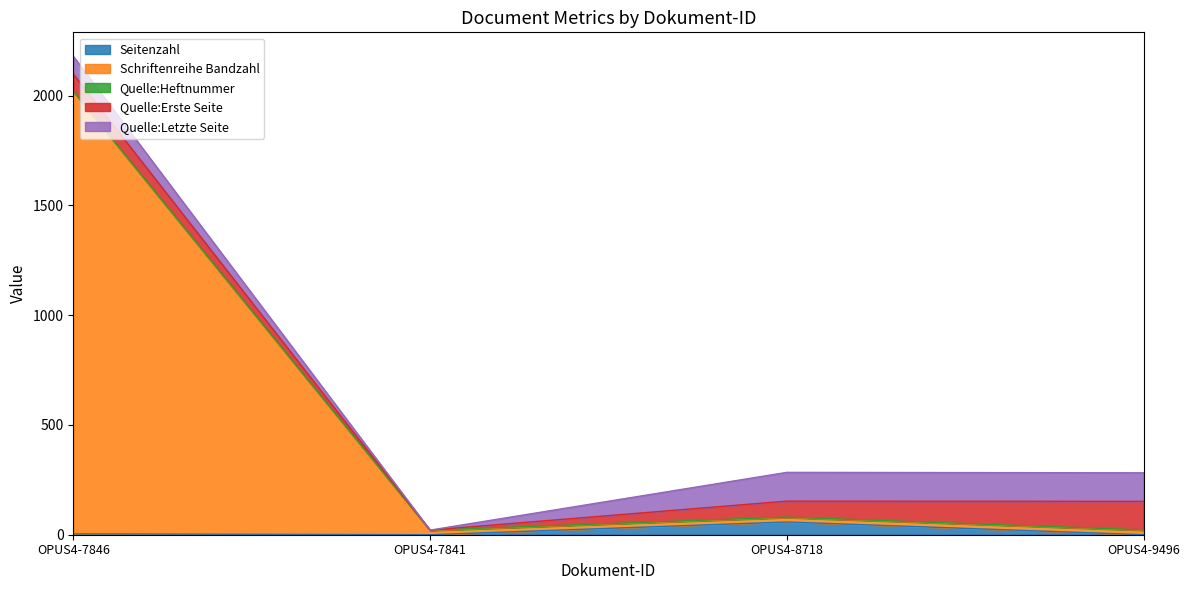

Which category has the highest value in the Quelle:Letzte Seite series?

OPUS4-8718